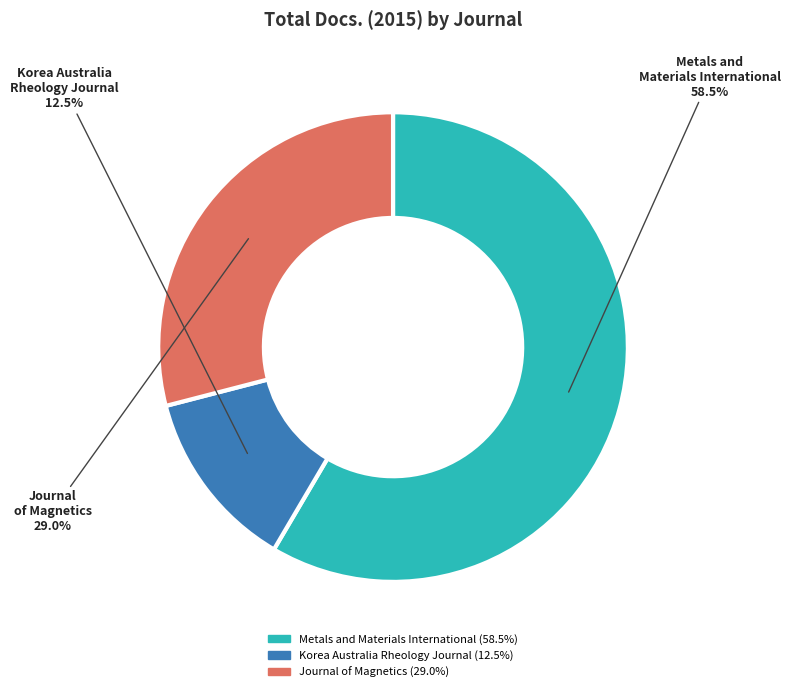

What percentage is the Journal of Magnetics slice, to the nearest percent?

29%